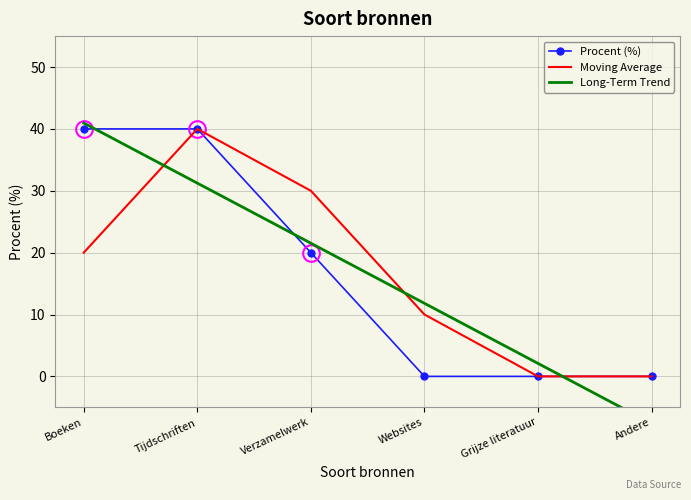

At how many categories does at least one series exceed 35?

2